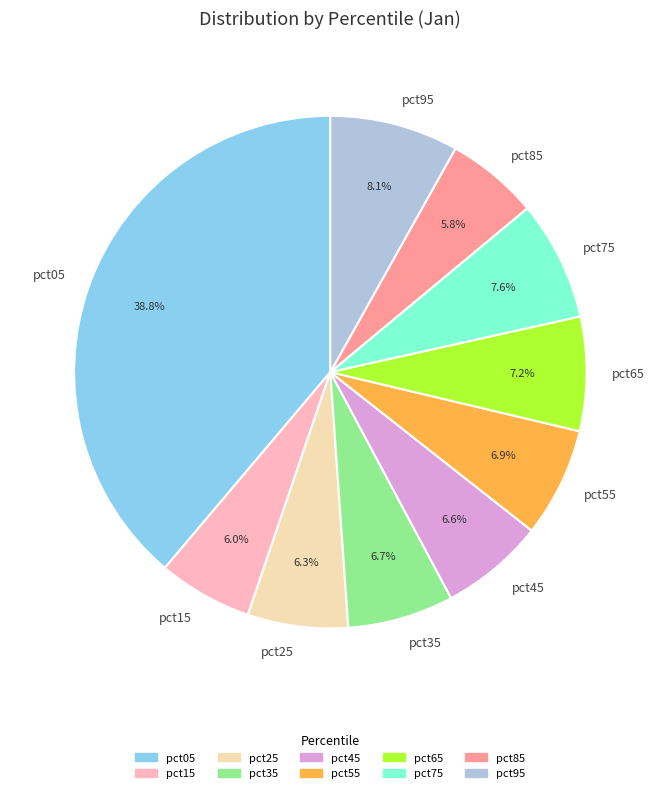

To the nearest percent, what is the average slice percentage?

10%